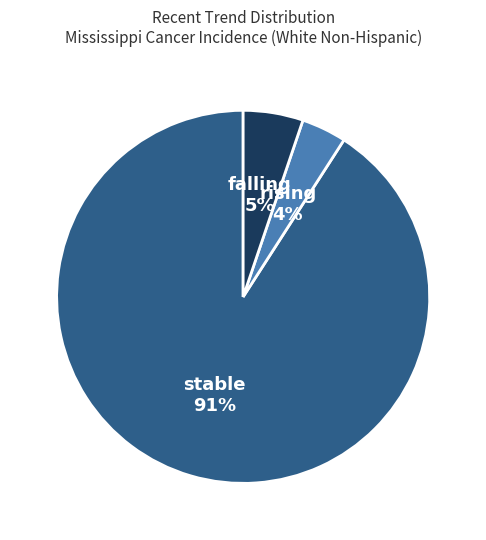

How many slices are in this pie chart?

3